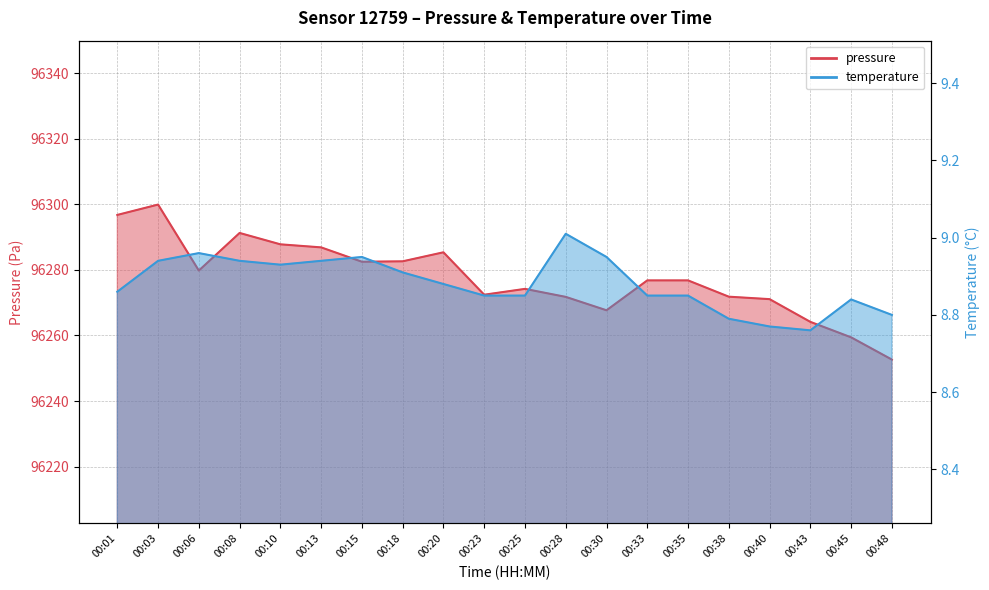

At how many categories does at least one series exceed 42682?

20